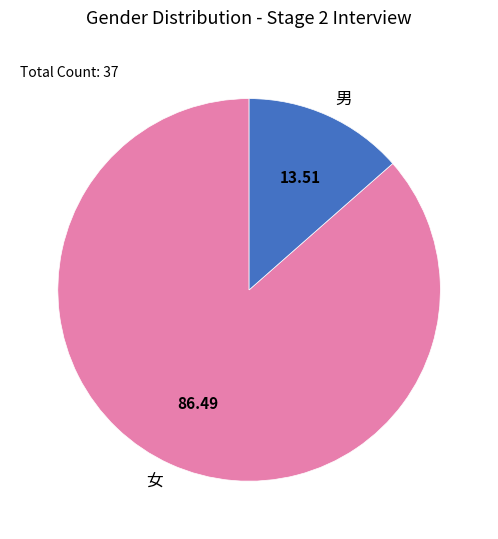

Which slice represents more than half of the pie?

女